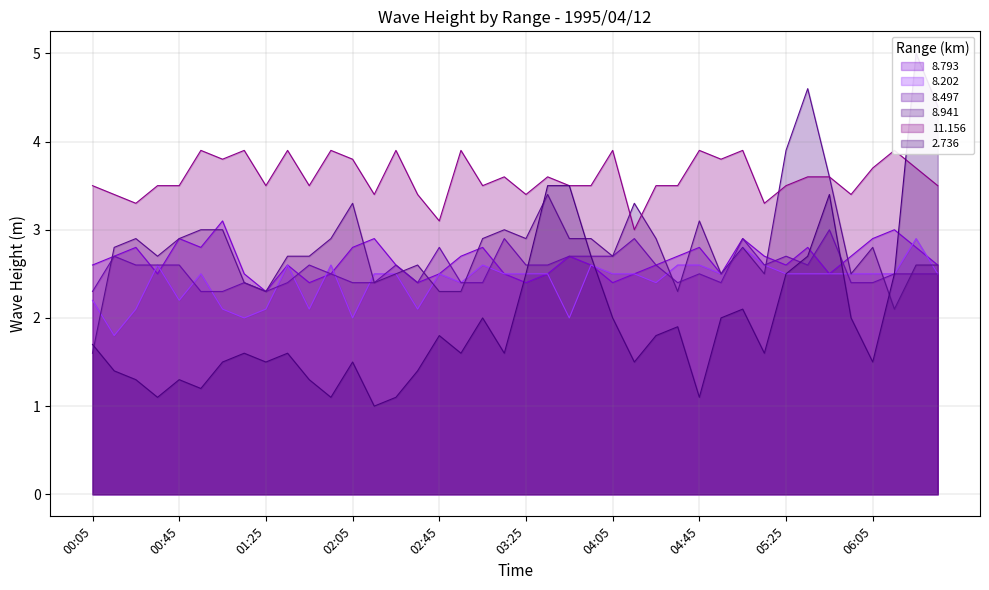

Is the value of 8.497 at 03:15 greater than the value of 2.736 at 04:45?

Yes